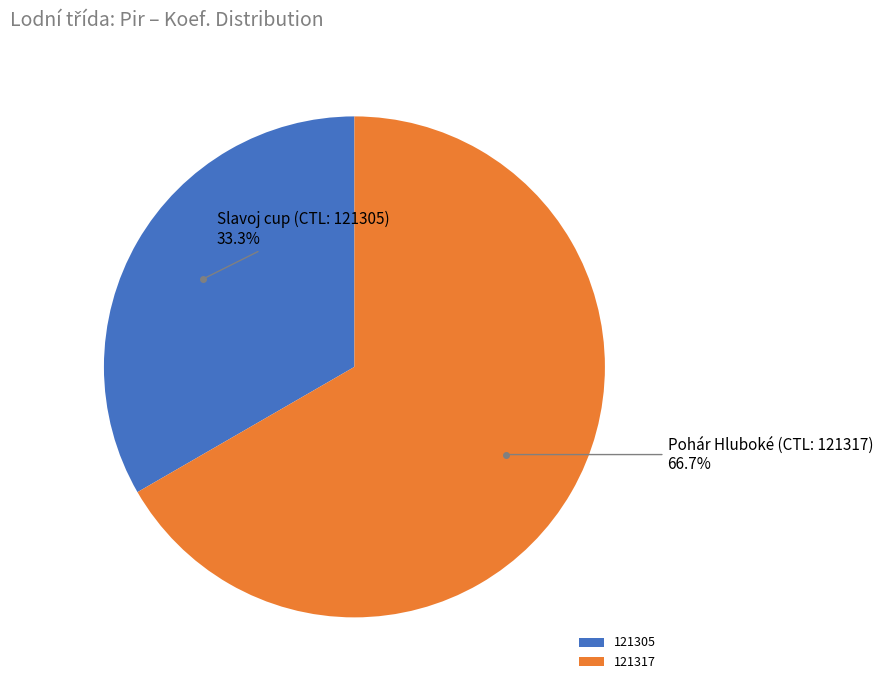

Rank the categories by value from lowest to highest.

121305, 121317